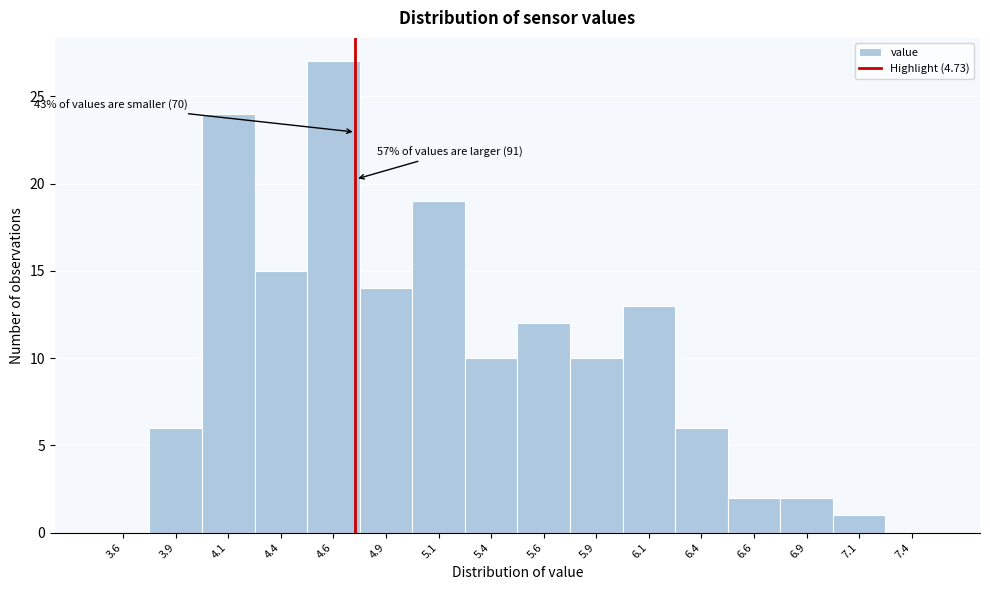

Which range on the x-axis has the tallest bar?

4.50 to 4.75